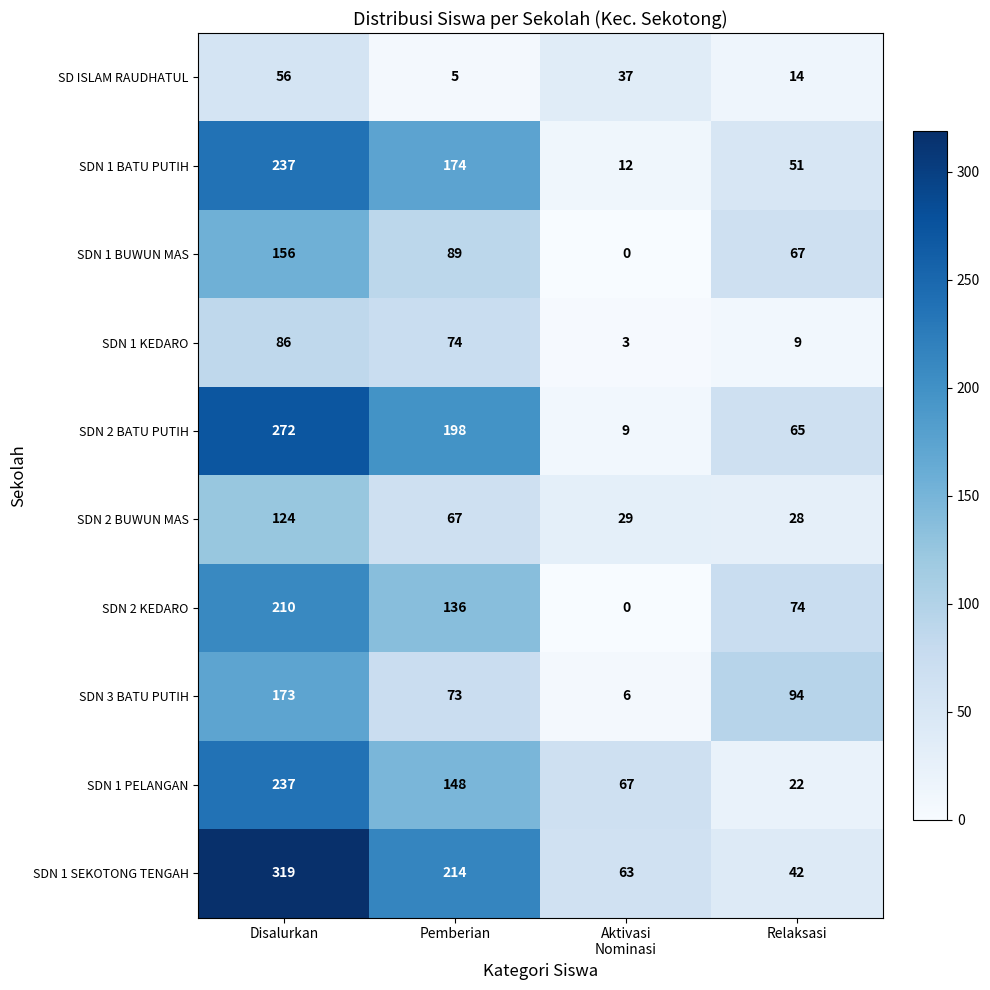

What is the total value across all series at Relaksasi?

466